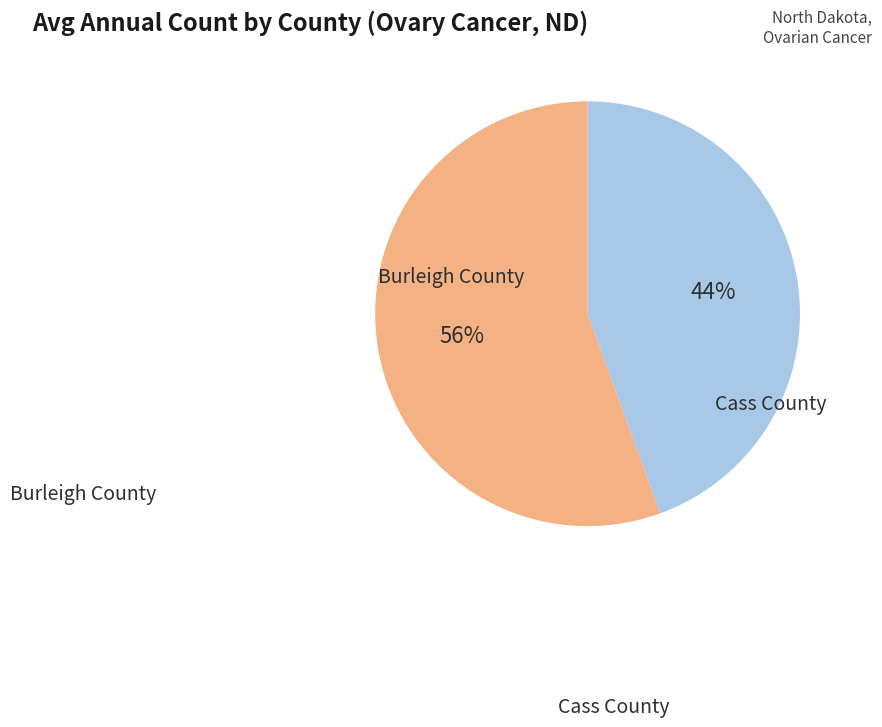

To the nearest percent, what is the average slice percentage?

50%